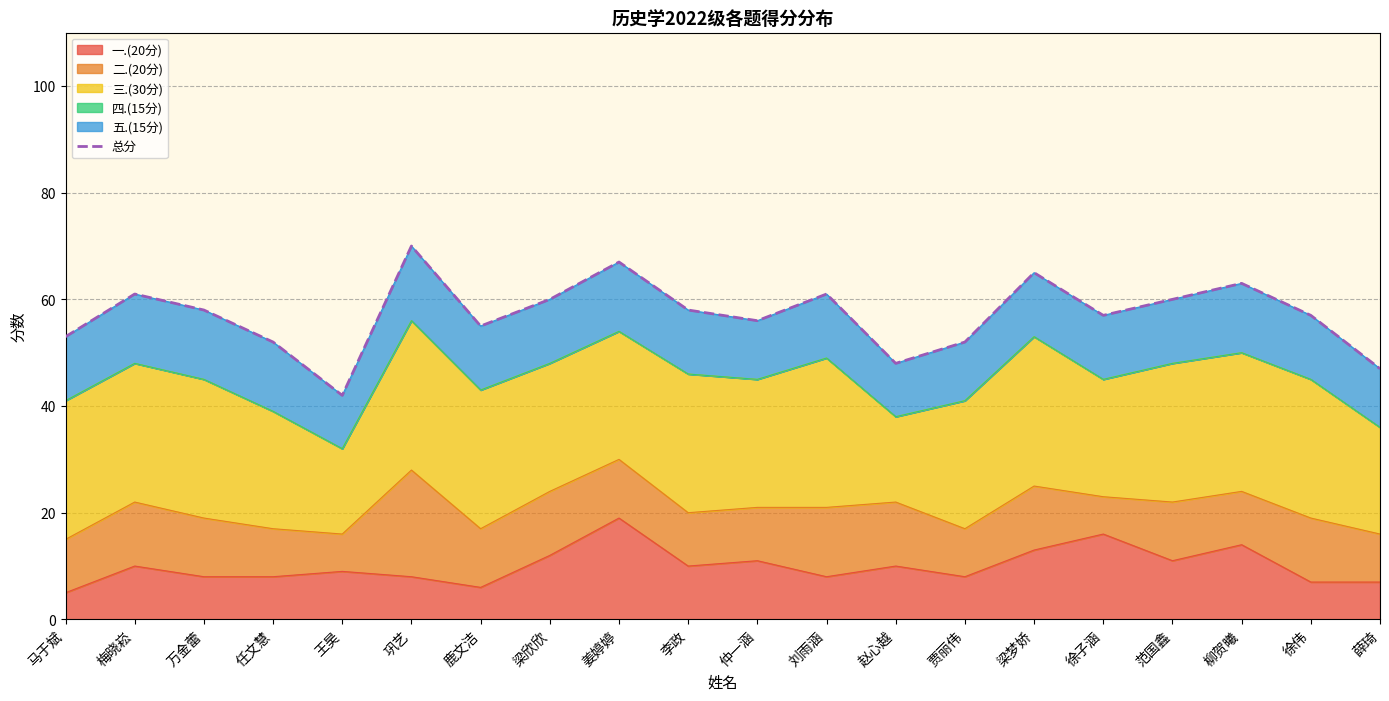

True or false: the data shows 56 at 仲一涵.

True